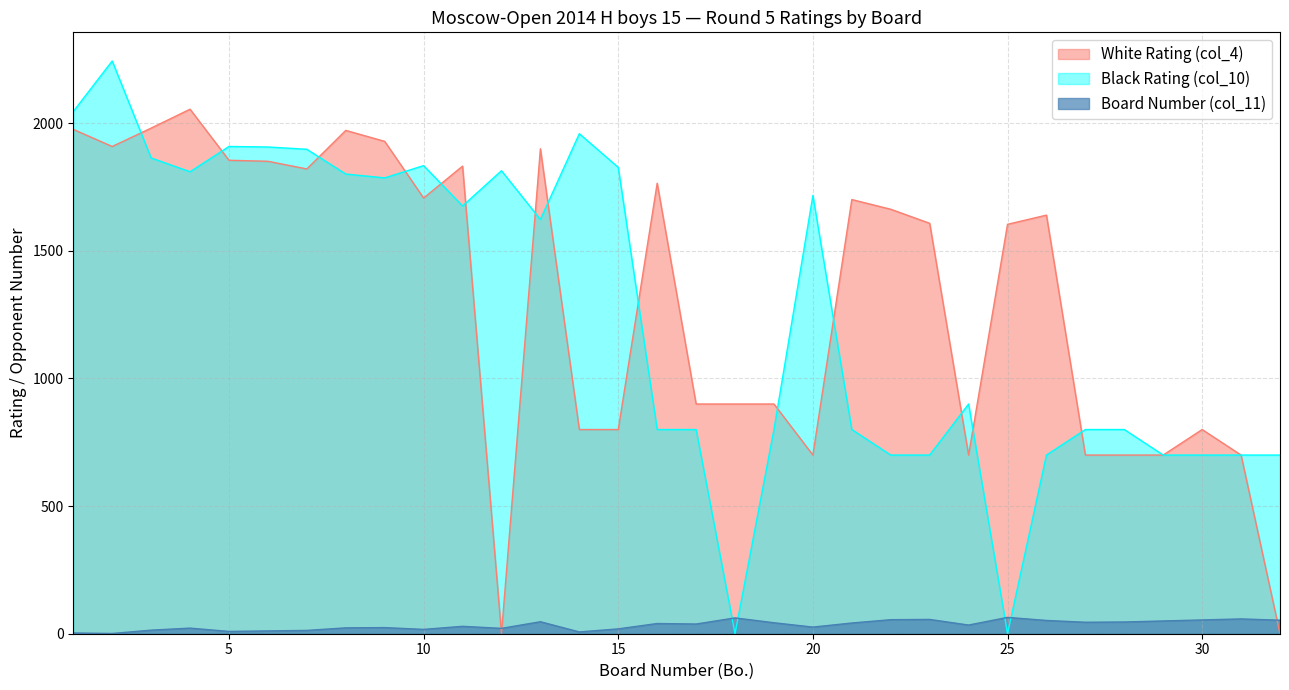

Read the Board Number (col_11) value at 1.

3